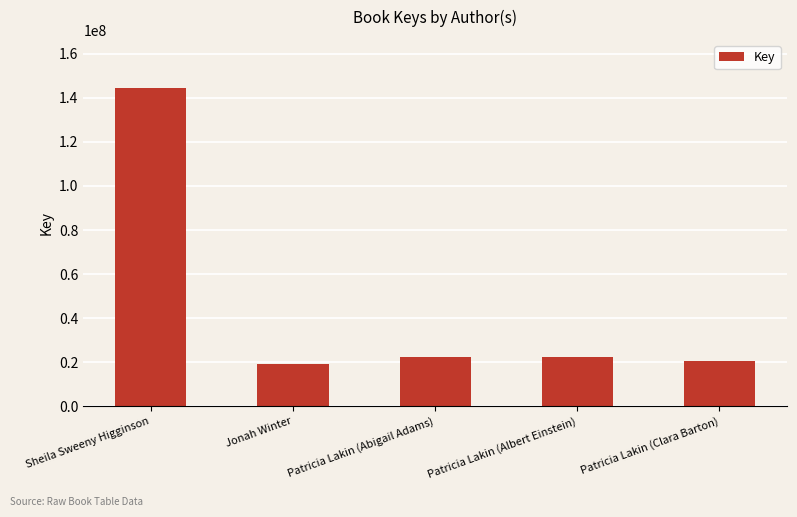

What is the change in value from Sheila Sweeny Higginson to Jonah Winter?

-125530686